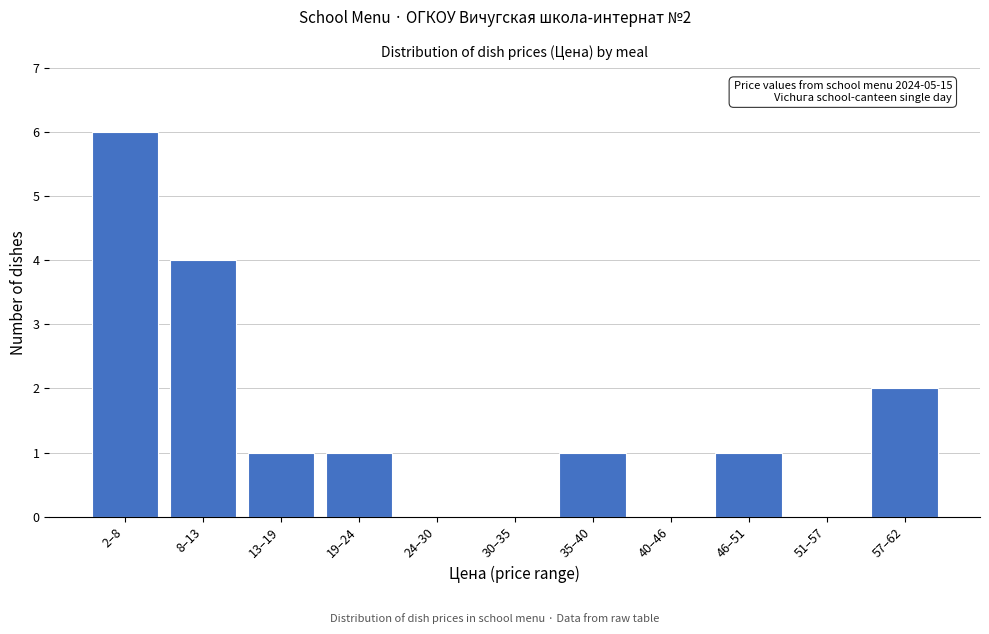

Reading right to left, transcribe all the data shown in this chart.

57–62=2	51–57=0	46–51=1	40–46=0	35–40=1	30–35=0	24–30=0	19–24=1	13–19=1	8–13=4	2–8=6